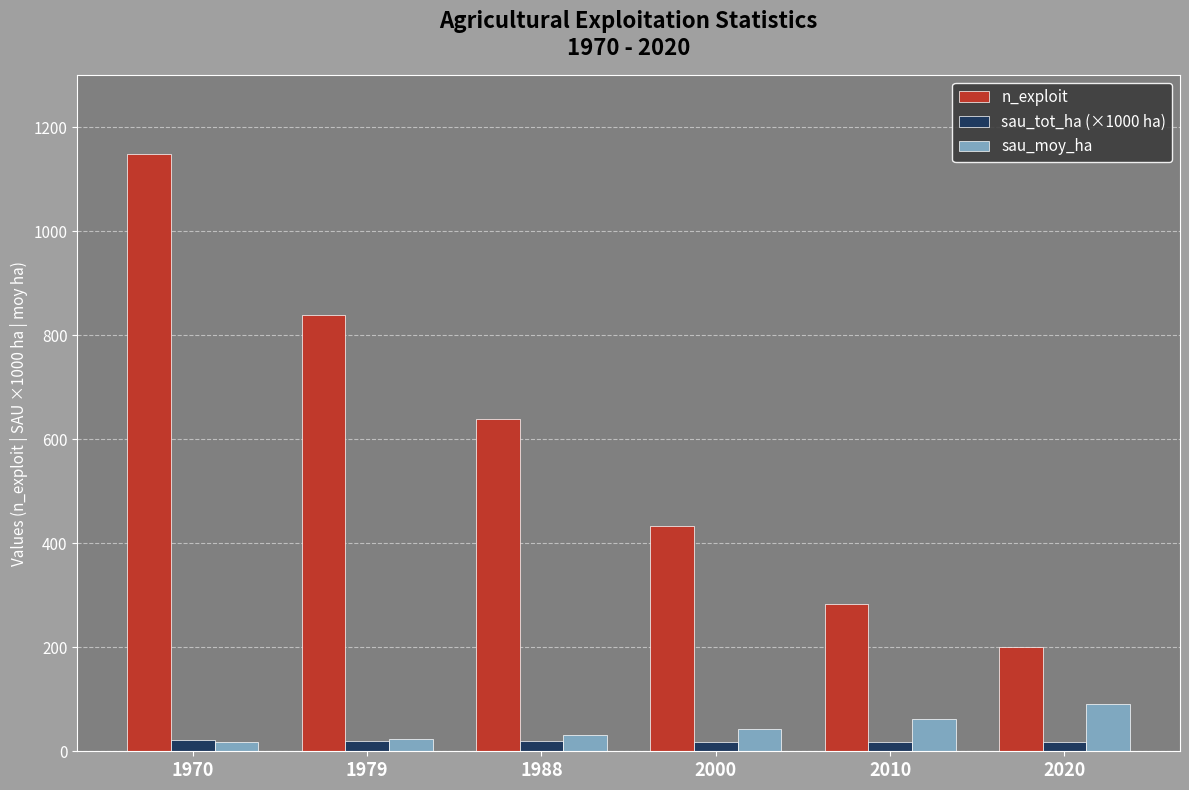

At which label is sau_moy_ha closest to 54?

2010